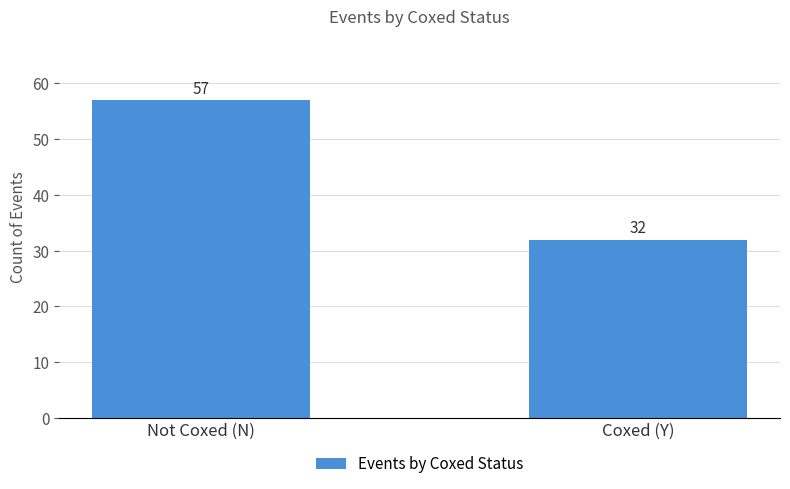

What is the sum of the values at Not Coxed (N) and Coxed (Y)?

89